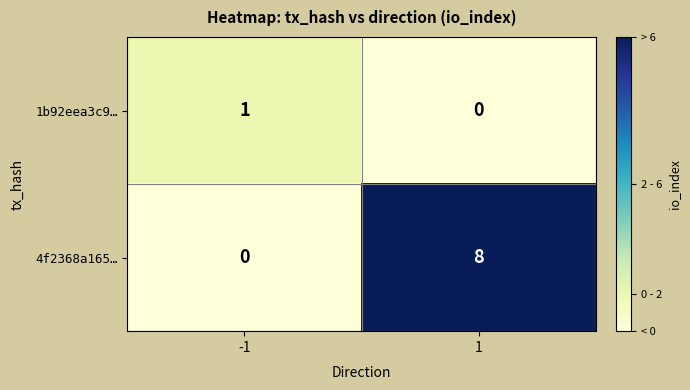

Which series changed the most between -1 and 1?

4f2368a165…